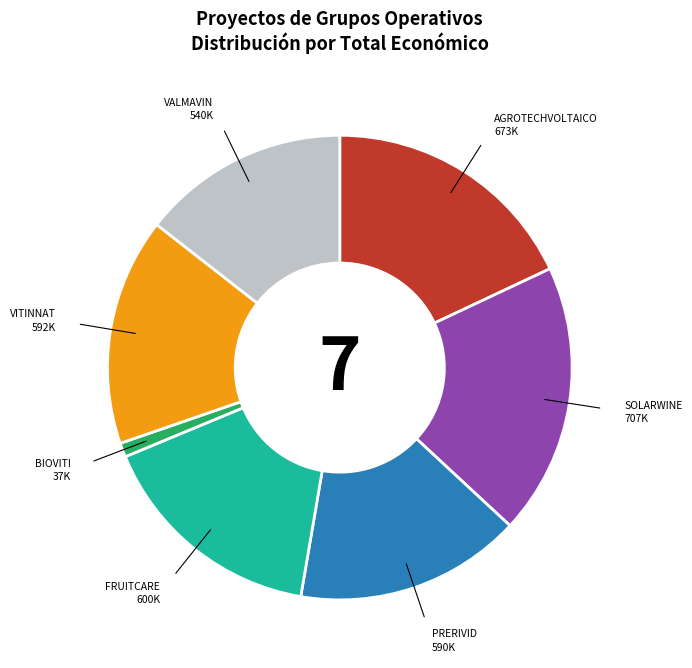

Is there a majority slice in this chart?

No